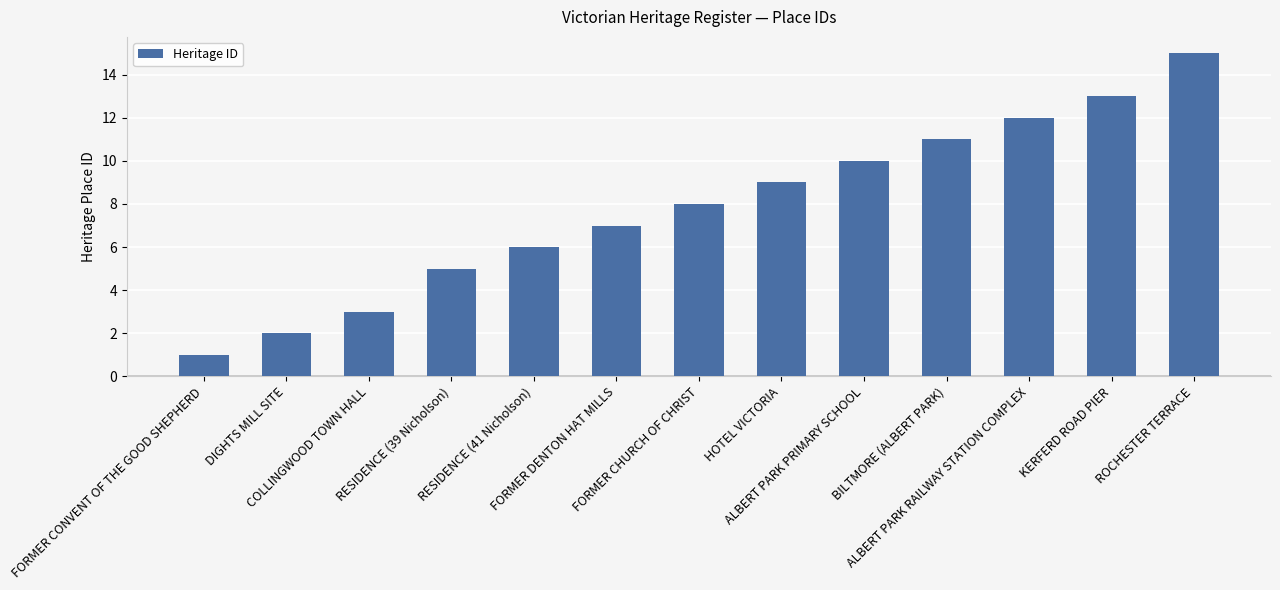

What is the change in value from RESIDENCE (39 Nicholson) to ALBERT PARK RAILWAY STATION COMPLEX?

+7